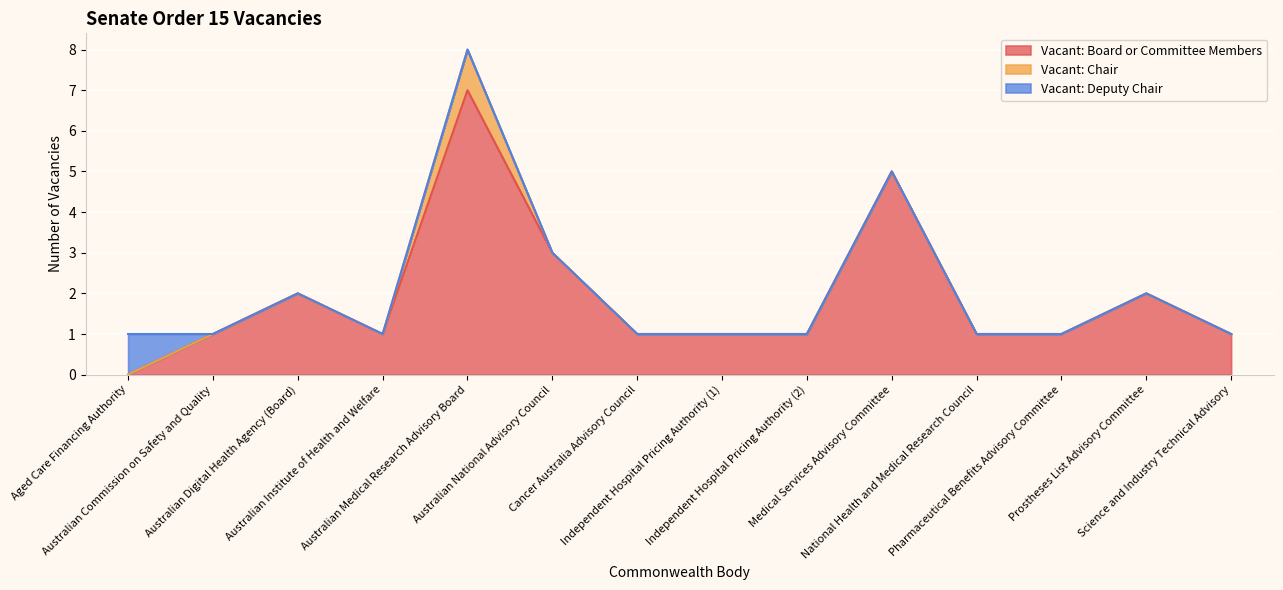

Which label corresponds to the largest value in the chart?

Australian Medical Research Advisory Board